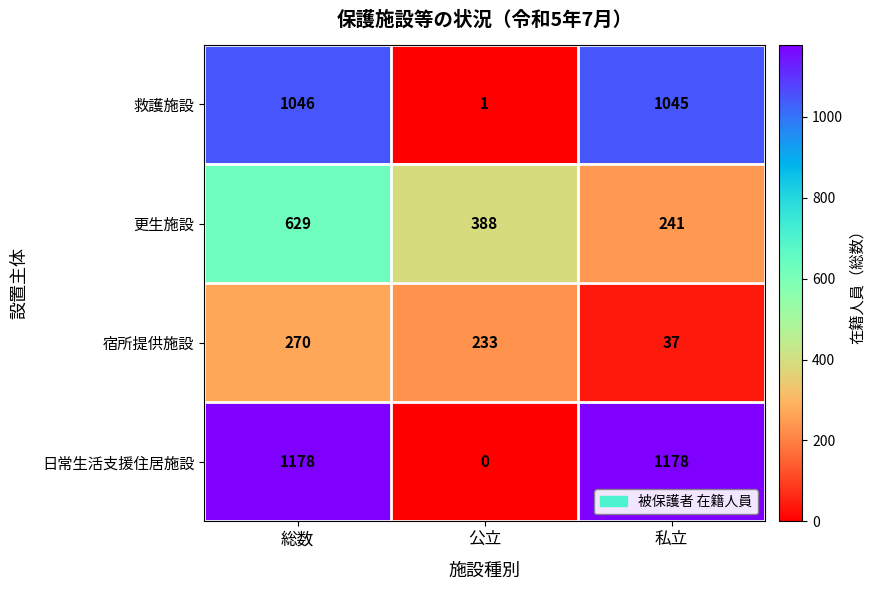

What is the maximum value shown in the chart?

1178